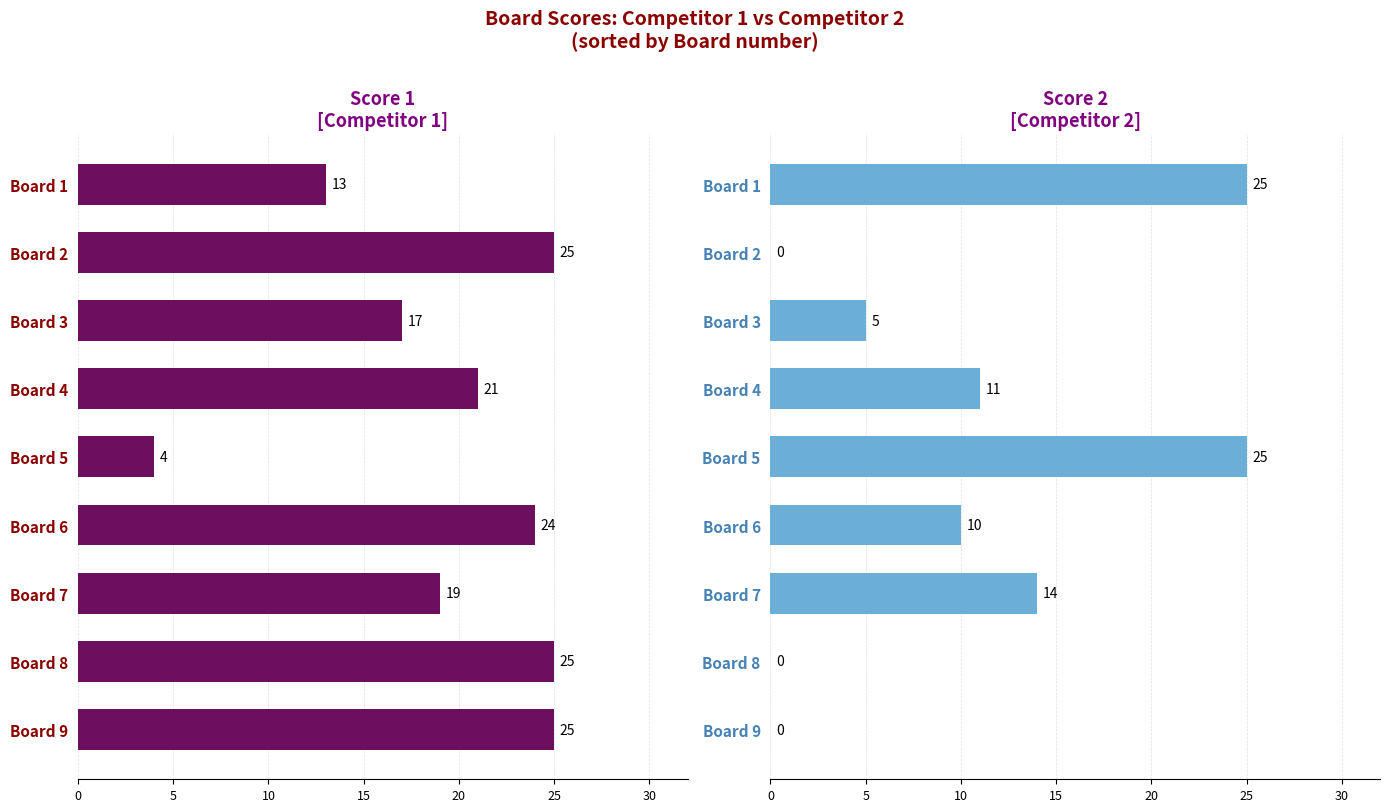

Between Board 3 and Board 5, which series saw the biggest shift?

Score 2